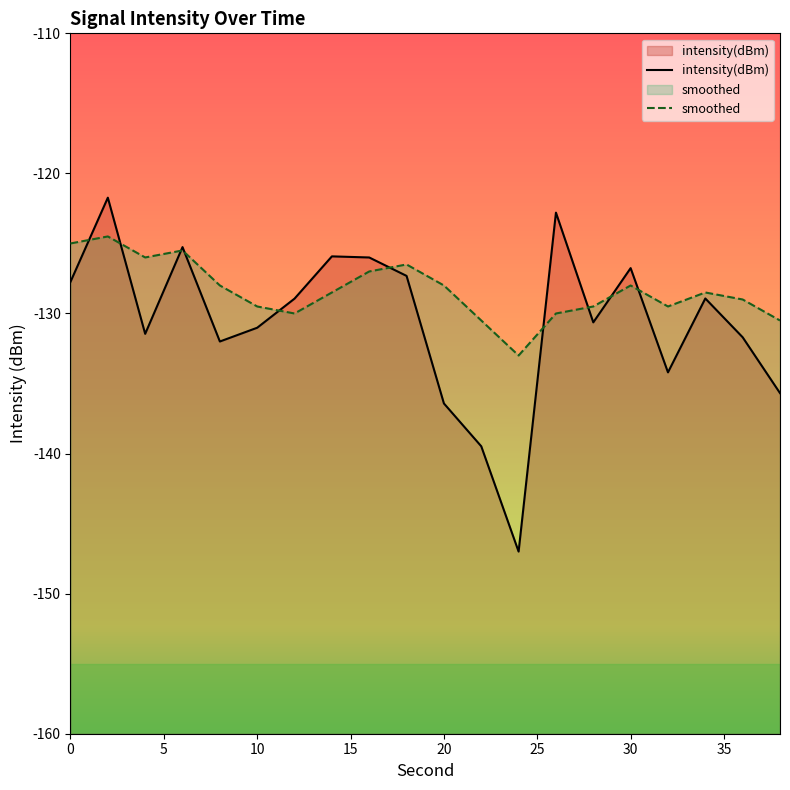

Which series has the widest spread of values?

intensity(dBm)